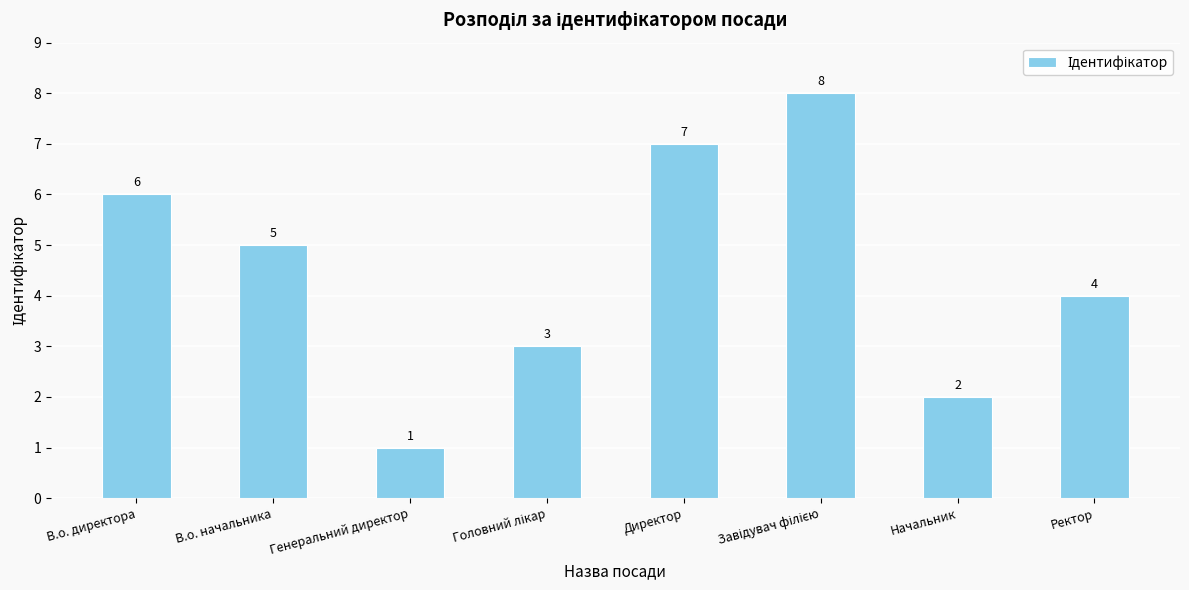

What is the ratio of the value at Генеральний директор to the value at В.о. директора?

0.2